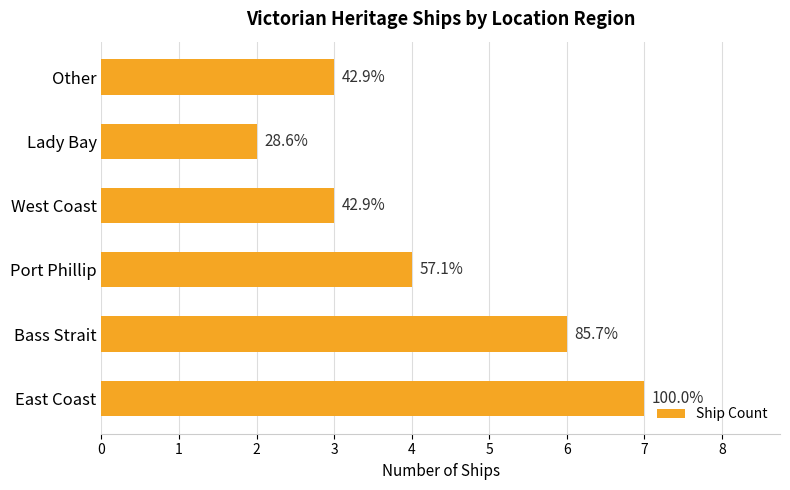

How many bars are there in total?

6